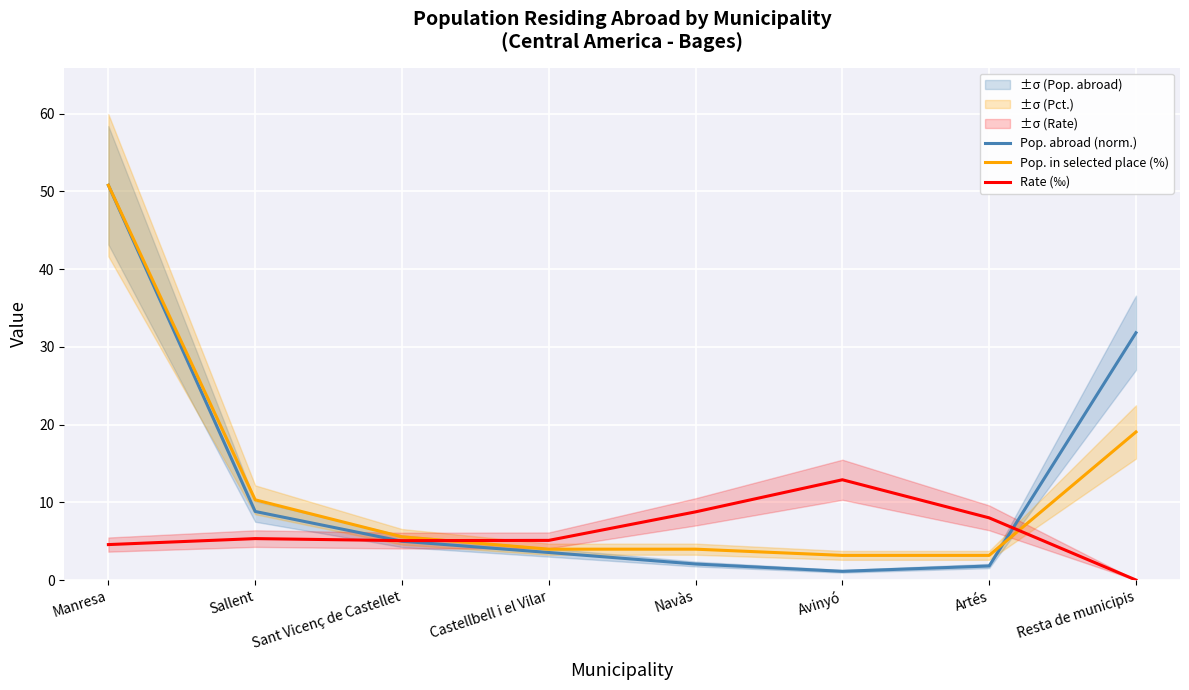

What is the greatest value displayed?

50.8